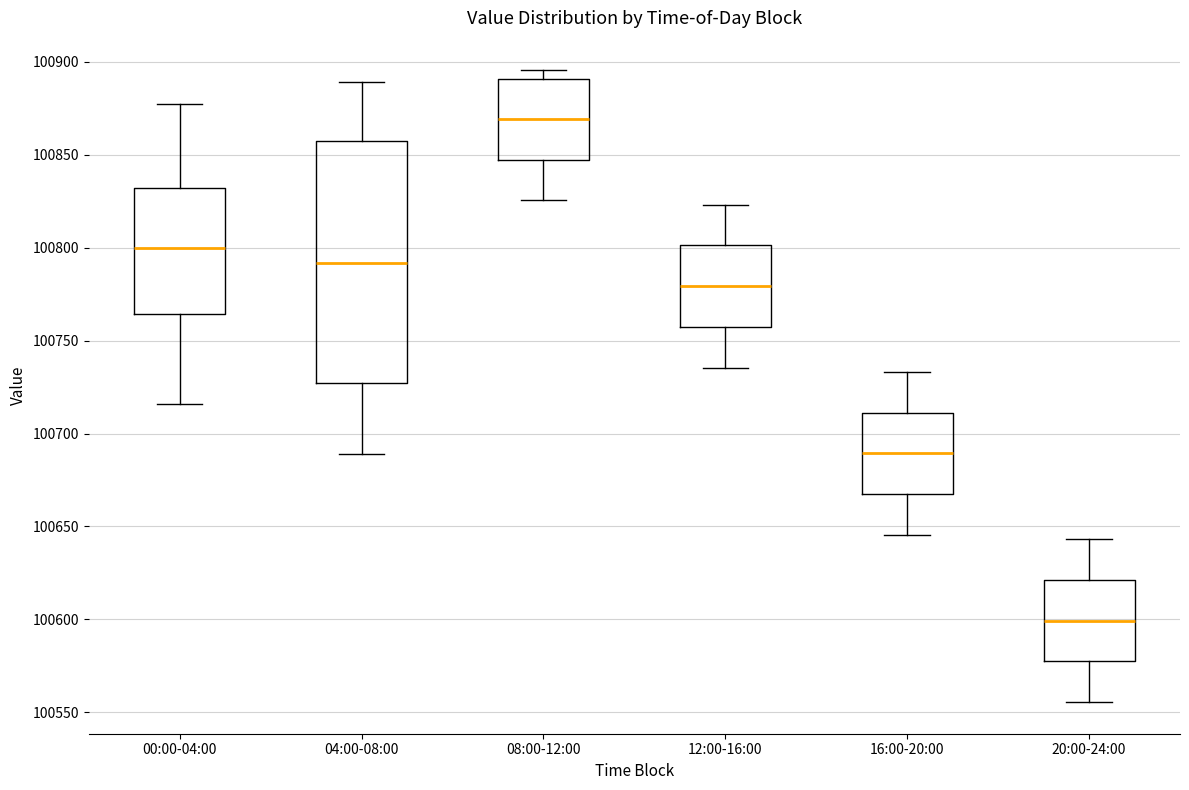

Reading left to right, transcribe this box plot: for each box, give where its median line is, the range the box spans, and where its two whiskers end, as read against the y-axis. The values are not printed on the chart, so give them approximately, as read against the axis.

00:00-04:00: median 100800, box 100765 to 100830, whiskers 100715 to 100880
04:00-08:00: median 100790, box 100725 to 100860, whiskers 100690 to 100890
08:00-12:00: median 100870, box 100845 to 100890, whiskers 100825 to 100895
12:00-16:00: median 100780, box 100755 to 100800, whiskers 100735 to 100825
16:00-20:00: median 100690, box 100665 to 100710, whiskers 100645 to 100735
20:00-24:00: median 100600, box 100575 to 100620, whiskers 100555 to 100645